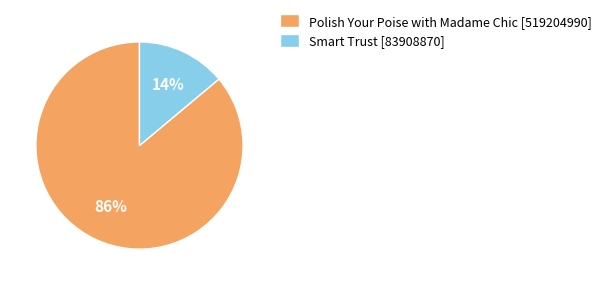

To the nearest percent, what is the difference between the largest and smallest slice percentages?

72%